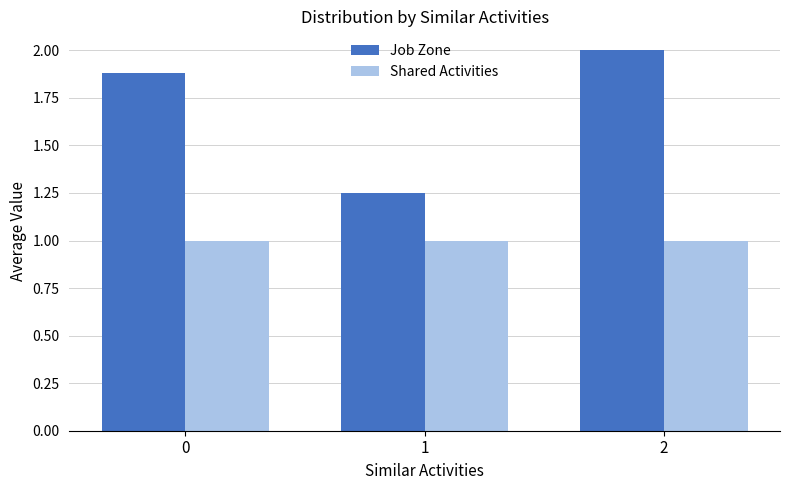

What is the minimum value for Shared Activities?

1.0